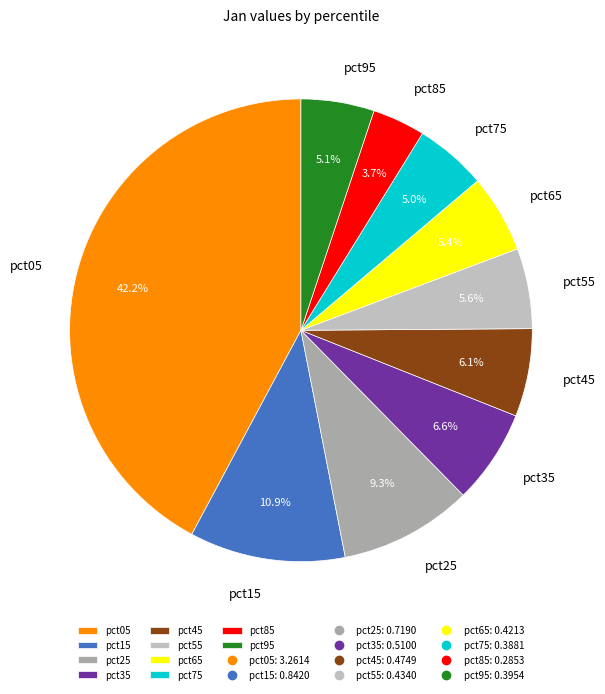

To the nearest percent, what is the average slice percentage?

10%